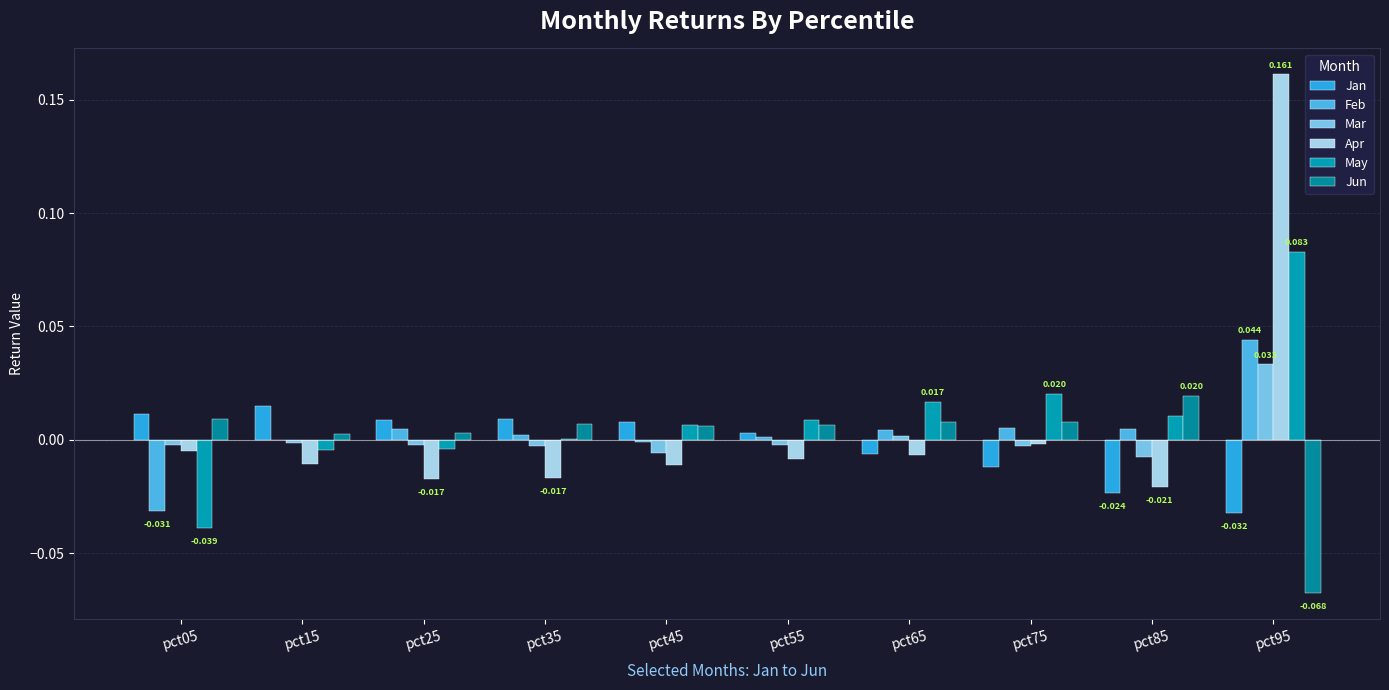

How many categories are shown in the chart?

10